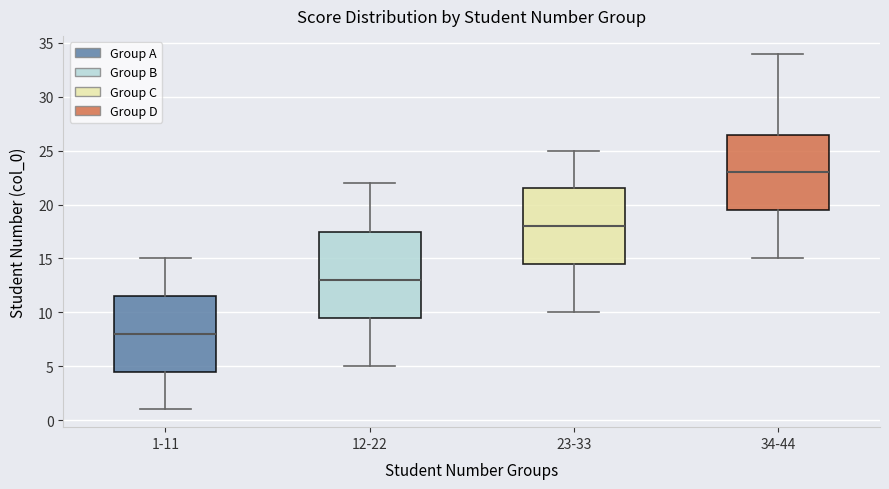

Comparing the boxes themselves (not the whiskers), which one is the tallest?

12-22